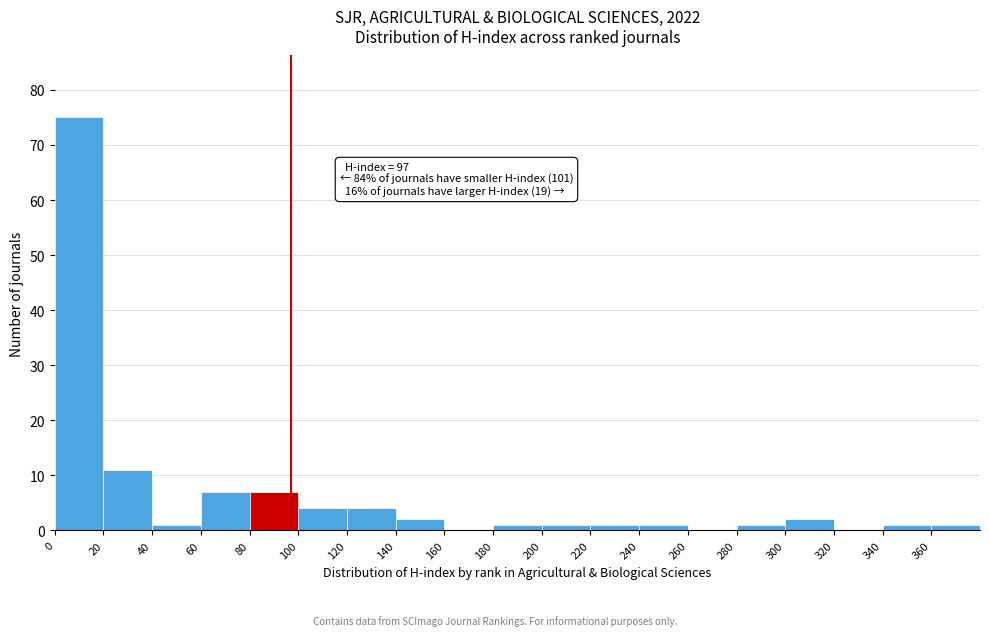

Over which range of the x-axis is the bar tallest?

0 to 20